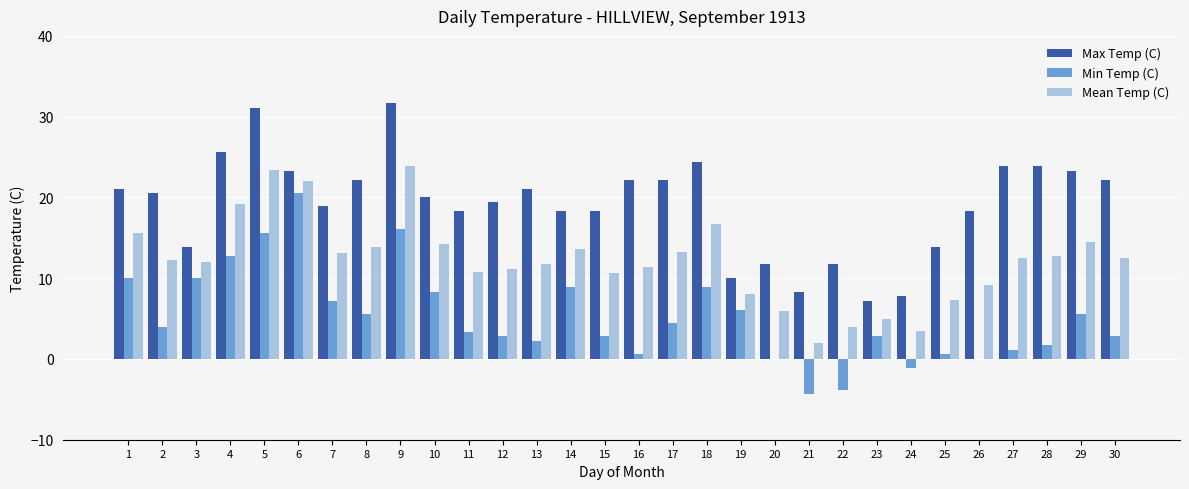

Which series has the largest range (max minus min)?

Min Temp (C)